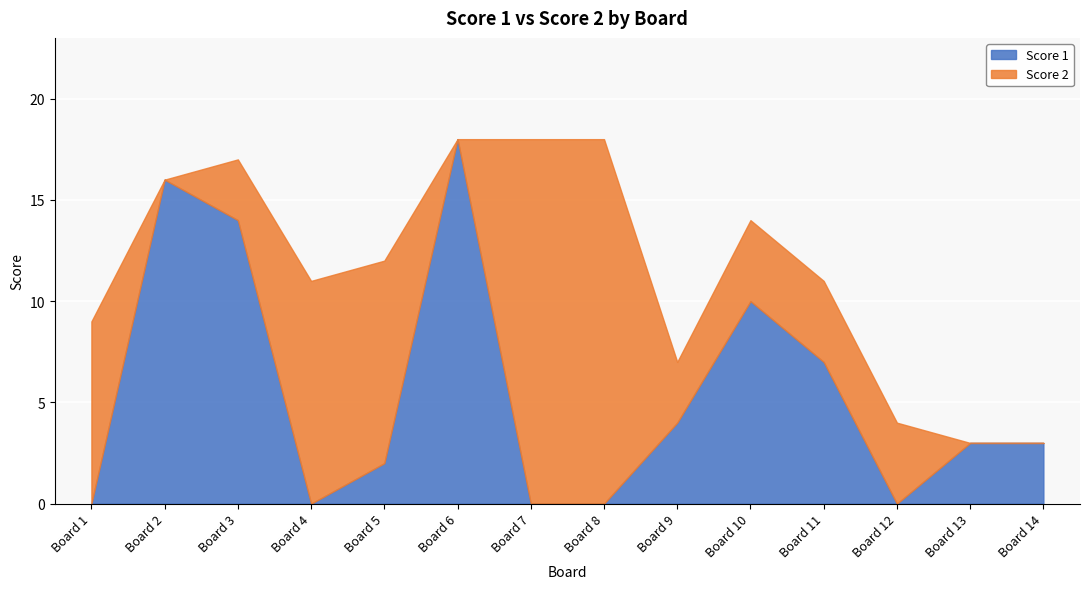

Reading left to right, transcribe all the data shown in this chart.

Score 1: 0	16	14	0	2	18	0	0	4	10	7	0	3	3
Score 2: 9	0	3	11	10	0	18	18	3	4	4	4	0	0